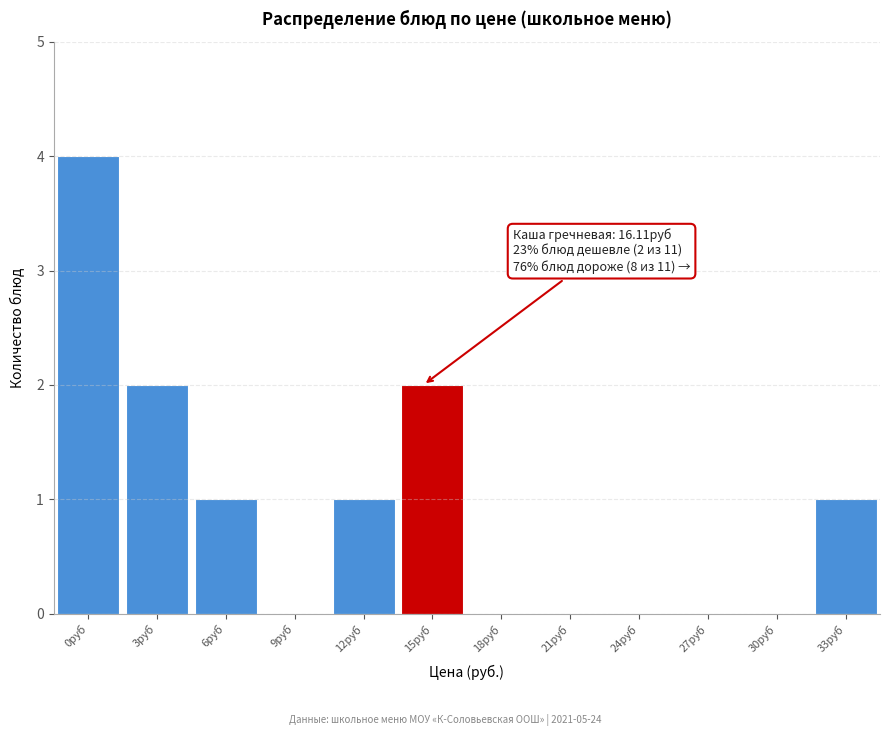

Reading left to right, transcribe all the data shown in this chart.

0руб=4	3руб=2	6руб=1	9руб=0	12руб=1	15руб=2	18руб=0	21руб=0	24руб=0	27руб=0	30руб=0	33руб=1